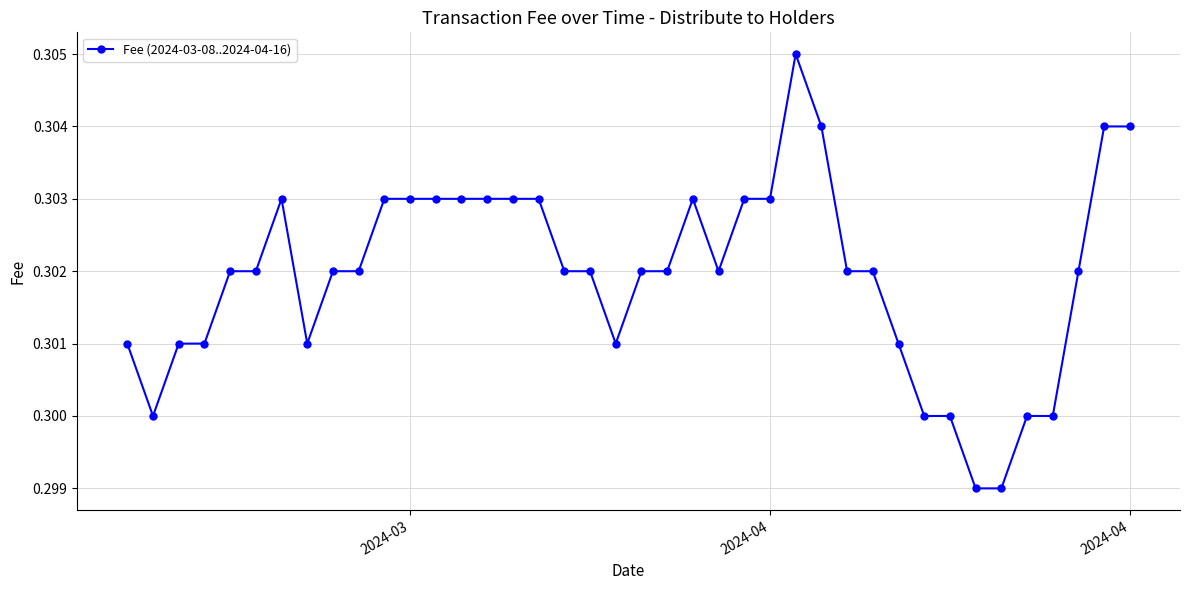

How many values are between 0 and 1?

40